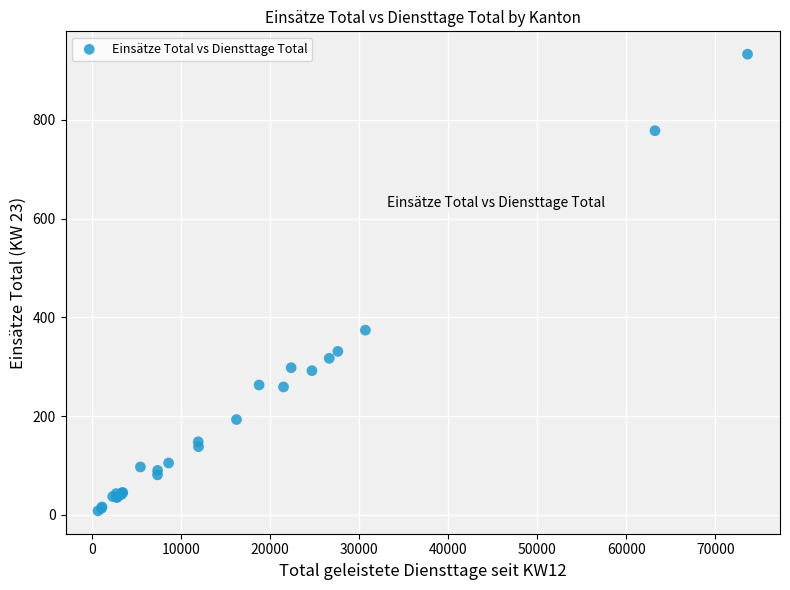

What Y value in the scatter plot is closest to 470?

374